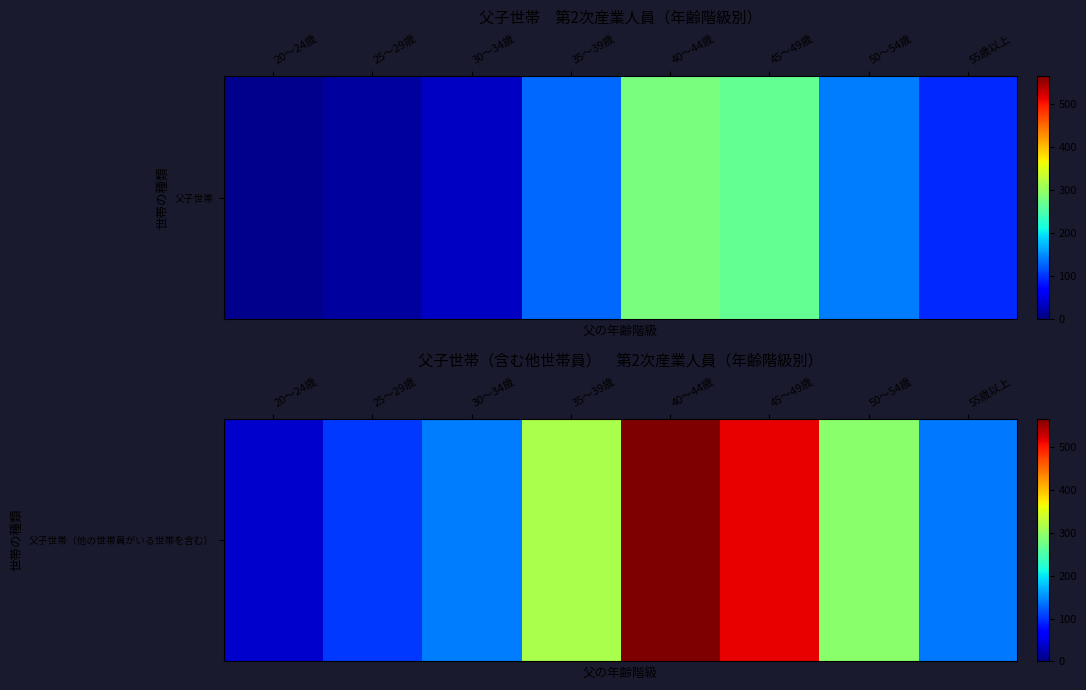

What is the sum of the values at 50～54歳 and 25～29歳?

395